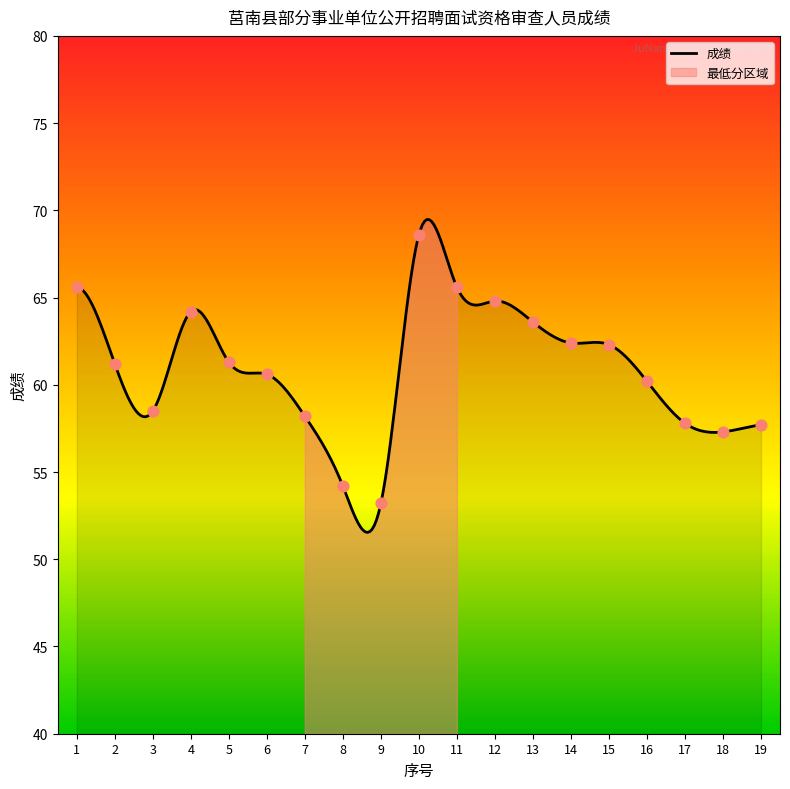

What is the change in value from 12 to 14?

-2.4